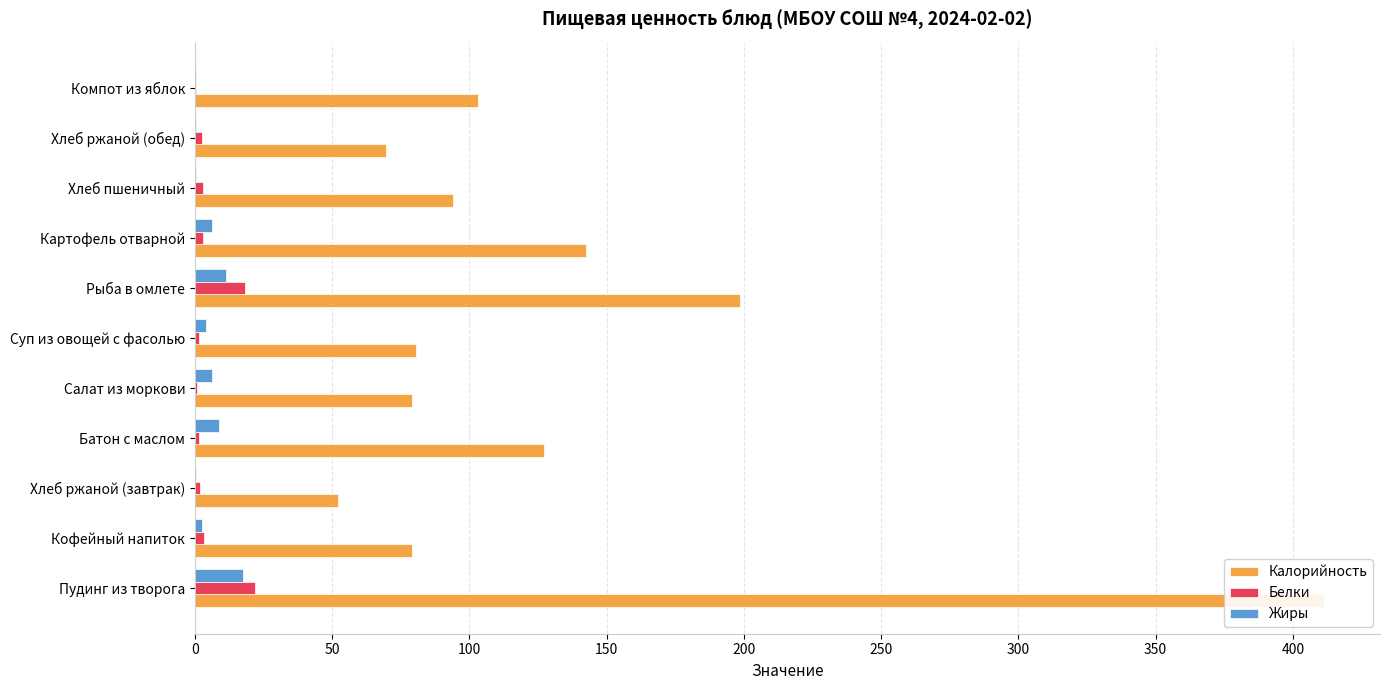

What position from the left is Батон с маслом?

4